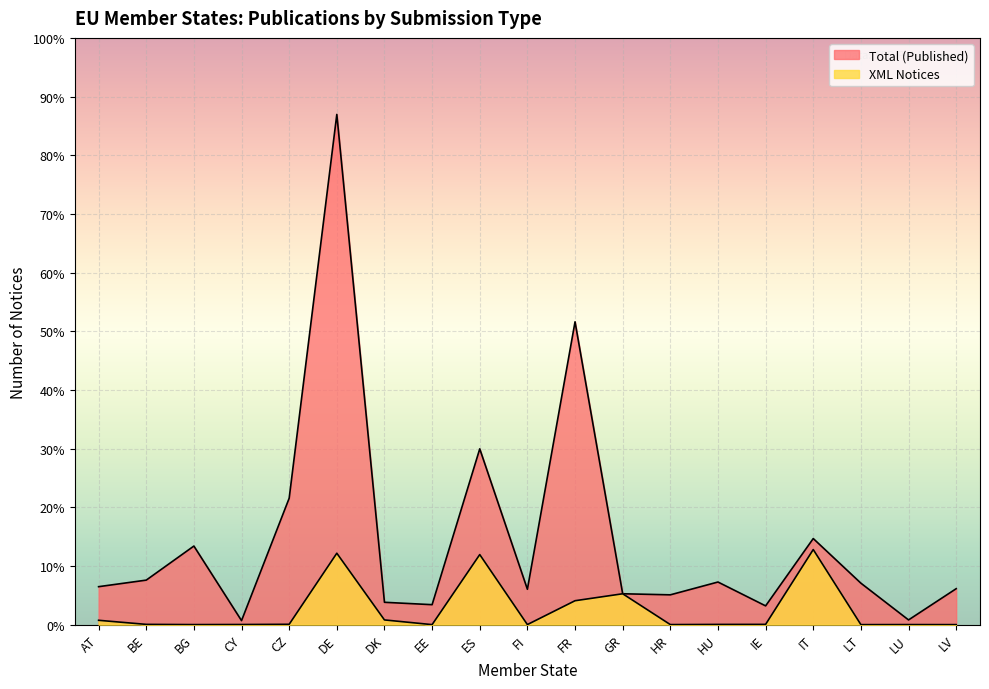

How many categories are shown in the chart?

19